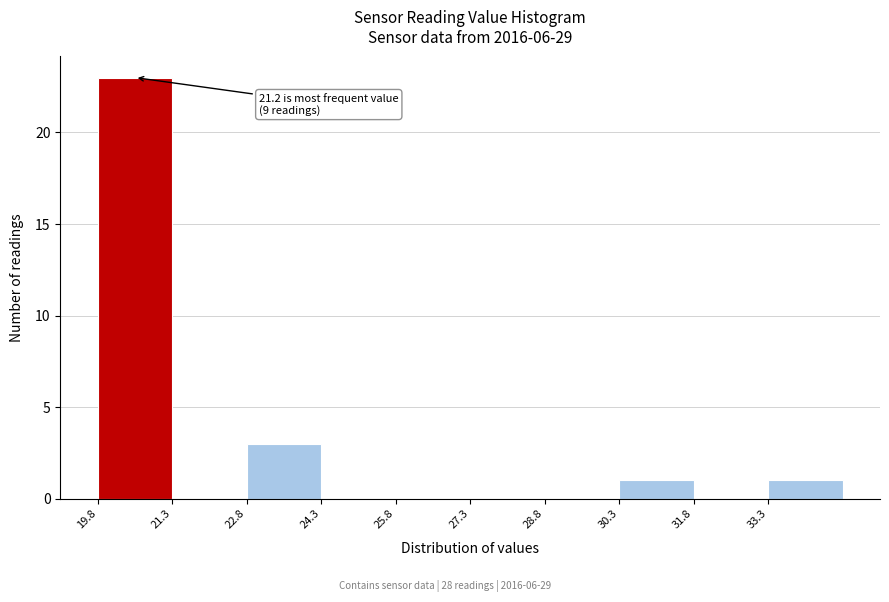

Which range on the x-axis has the tallest bar?

19.8 to 21.4